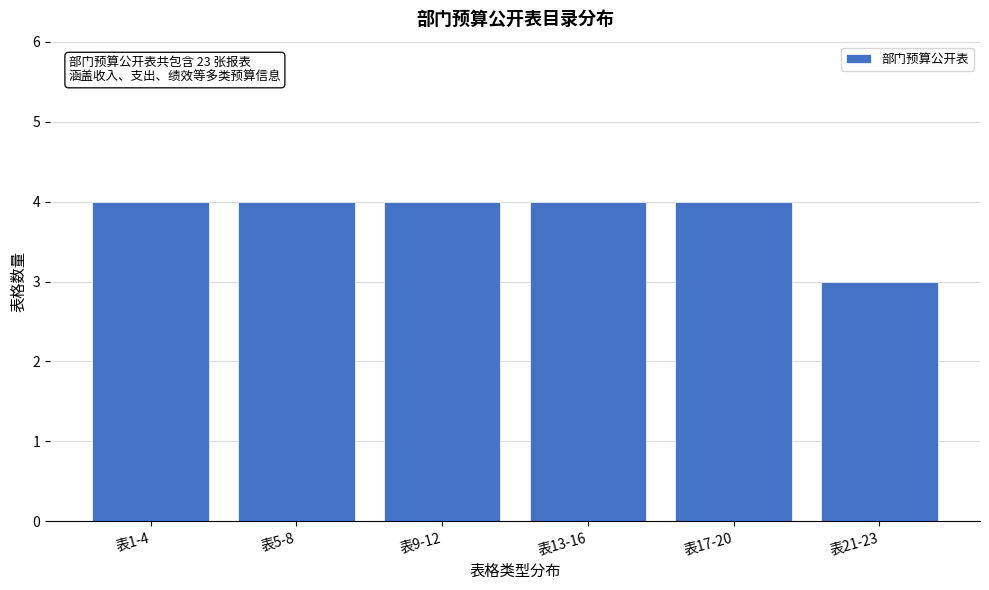

Reading right to left, what are all the values shown in this chart?

3	4	4	4	4	4